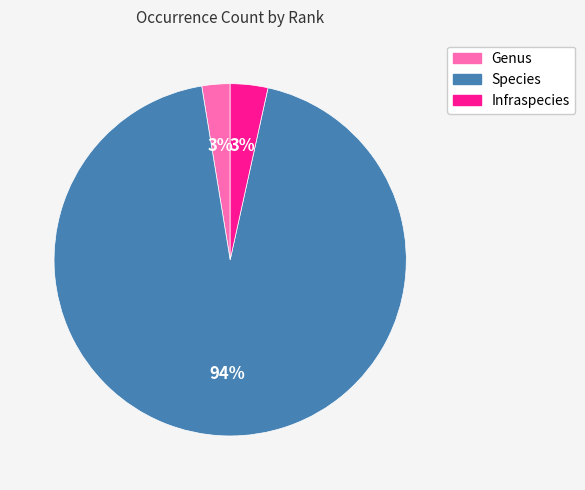

Is the sum of Genus and Species greater than half?

Yes